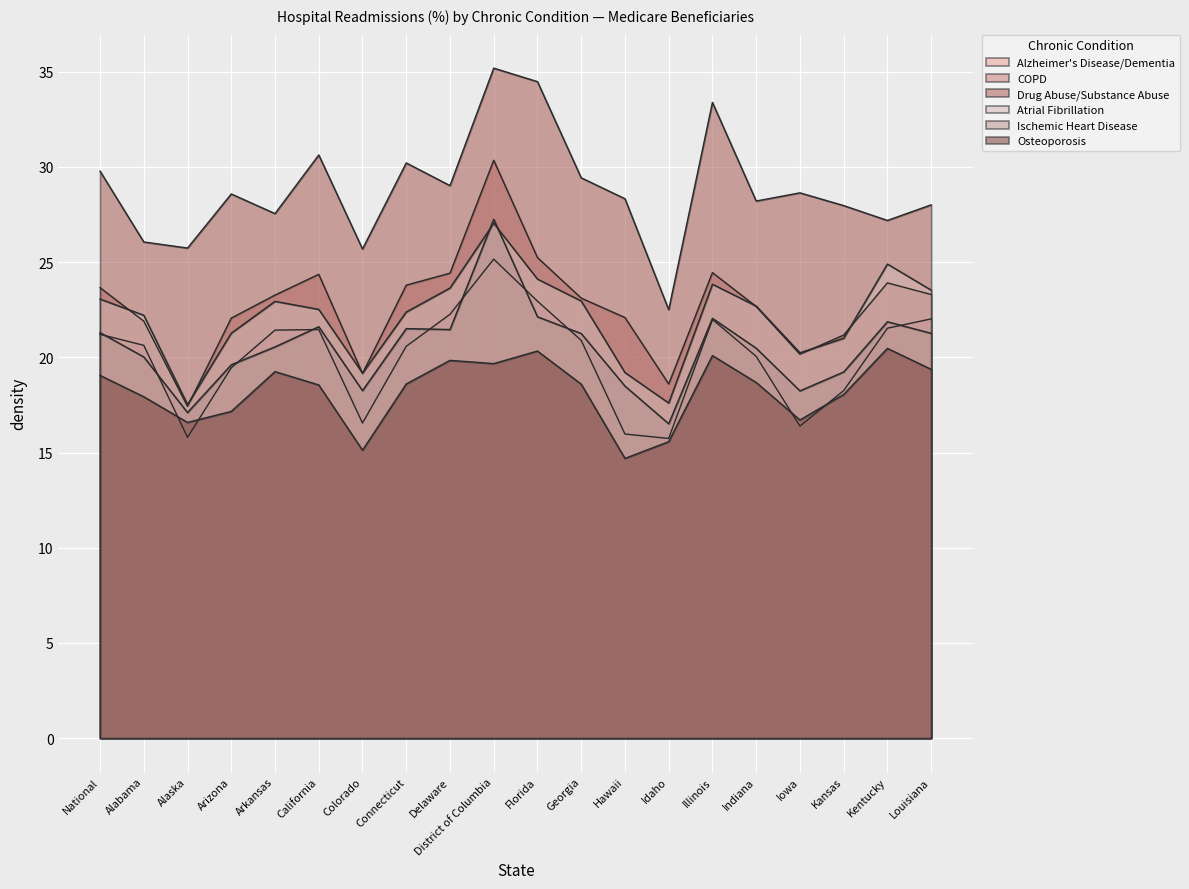

What is the average value of the Drug Abuse/Substance Abuse series?

28.8